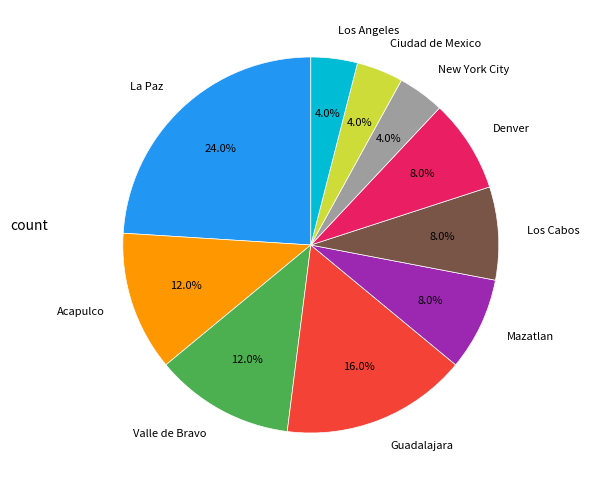

What percentage do Los Cabos and Acapulco together represent?

20.0%